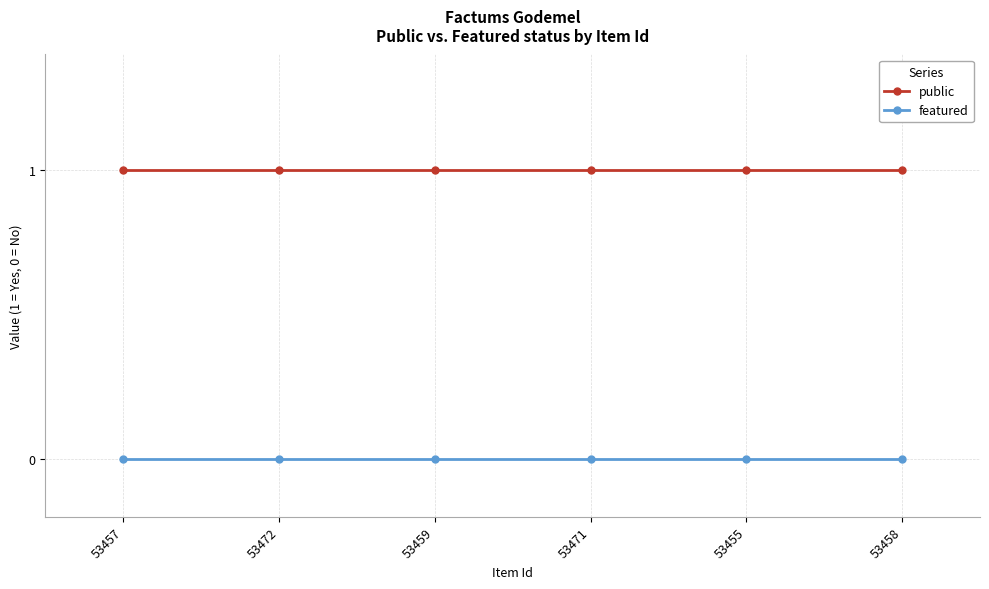

What are all the series names shown in the legend?

public, featured